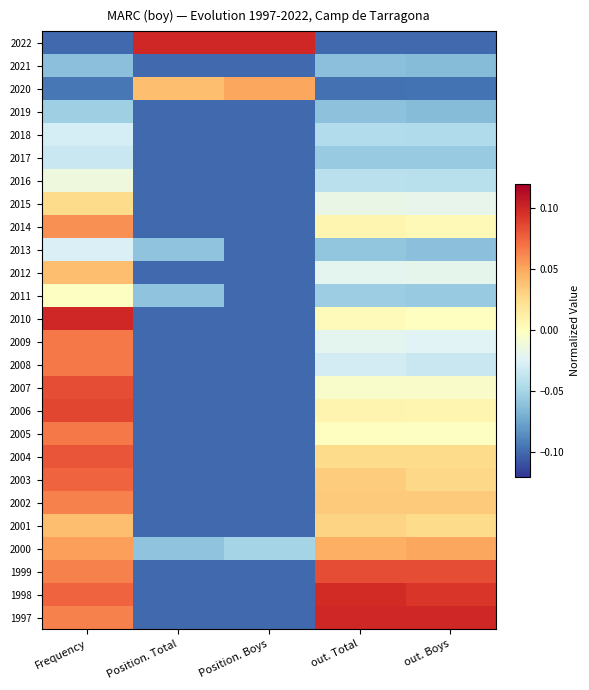

Reading left to right, extract all data points from this chart.

2022: Frequency=-0.1	Position. Total=0.1	Position. Boys=0.1	out. Total=-0.1	out. Boys=-0.1
2021: Frequency=-0.1	Position. Total=-0.1	Position. Boys=-0.1	out. Total=-0.1	out. Boys=-0.1
2020: Frequency=-0.1	Position. Total=0.0	Position. Boys=0.1	out. Total=-0.1	out. Boys=-0.1
2019: Frequency=-0.1	Position. Total=-0.1	Position. Boys=-0.1	out. Total=-0.1	out. Boys=-0.1
2018: Frequency=-0.0	Position. Total=-0.1	Position. Boys=-0.1	out. Total=-0.0	out. Boys=-0.0
2017: Frequency=-0.0	Position. Total=-0.1	Position. Boys=-0.1	out. Total=-0.1	out. Boys=-0.1
2016: Frequency=-0.0	Position. Total=-0.1	Position. Boys=-0.1	out. Total=-0.0	out. Boys=-0.0
2015: Frequency=0.0	Position. Total=-0.1	Position. Boys=-0.1	out. Total=-0.0	out. Boys=-0.0
2014: Frequency=0.1	Position. Total=-0.1	Position. Boys=-0.1	out. Total=0.0	out. Boys=0.0
2013: Frequency=-0.0	Position. Total=-0.1	Position. Boys=-0.1	out. Total=-0.1	out. Boys=-0.1
2012: Frequency=0.0	Position. Total=-0.1	Position. Boys=-0.1	out. Total=-0.0	out. Boys=-0.0
2011: Frequency=-0.0	Position. Total=-0.1	Position. Boys=-0.1	out. Total=-0.1	out. Boys=-0.1
2010: Frequency=0.1	Position. Total=-0.1	Position. Boys=-0.1	out. Total=0.0	out. Boys=-0.0
2009: Frequency=0.1	Position. Total=-0.1	Position. Boys=-0.1	out. Total=-0.0	out. Boys=-0.0
2008: Frequency=0.1	Position. Total=-0.1	Position. Boys=-0.1	out. Total=-0.0	out. Boys=-0.0
2007: Frequency=0.1	Position. Total=-0.1	Position. Boys=-0.1	out. Total=-0.0	out. Boys=-0.0
2006: Frequency=0.1	Position. Total=-0.1	Position. Boys=-0.1	out. Total=0.0	out. Boys=0.0
2005: Frequency=0.1	Position. Total=-0.1	Position. Boys=-0.1	out. Total=-0.0	out. Boys=-0.0
2004: Frequency=0.1	Position. Total=-0.1	Position. Boys=-0.1	out. Total=0.0	out. Boys=0.0
2003: Frequency=0.1	Position. Total=-0.1	Position. Boys=-0.1	out. Total=0.0	out. Boys=0.0
2002: Frequency=0.1	Position. Total=-0.1	Position. Boys=-0.1	out. Total=0.0	out. Boys=0.0
2001: Frequency=0.0	Position. Total=-0.1	Position. Boys=-0.1	out. Total=0.0	out. Boys=0.0
2000: Frequency=0.1	Position. Total=-0.1	Position. Boys=-0.1	out. Total=0.0	out. Boys=0.0
1999: Frequency=0.1	Position. Total=-0.1	Position. Boys=-0.1	out. Total=0.1	out. Boys=0.1
1998: Frequency=0.1	Position. Total=-0.1	Position. Boys=-0.1	out. Total=0.1	out. Boys=0.1
1997: Frequency=0.1	Position. Total=-0.1	Position. Boys=-0.1	out. Total=0.1	out. Boys=0.1